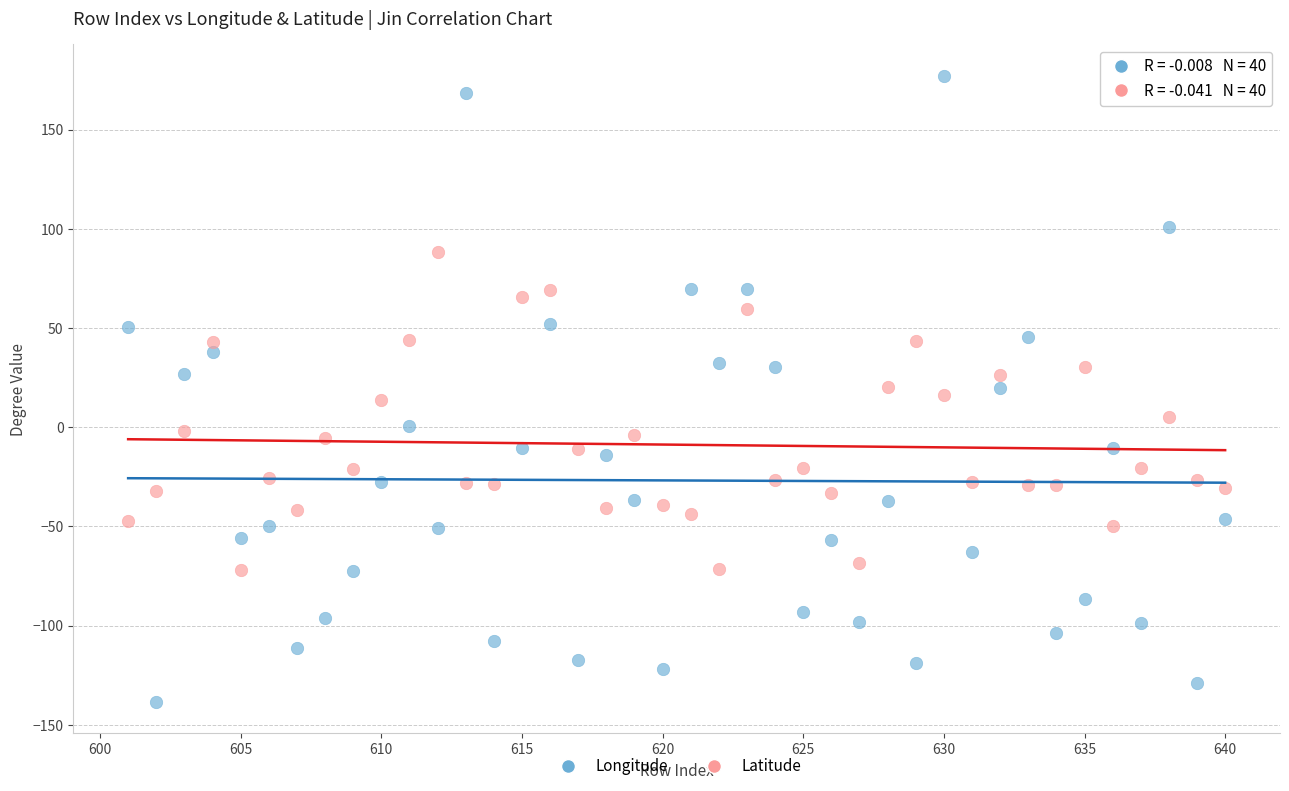

Across all data points, what is the range of X values (max minus min)?

39.0